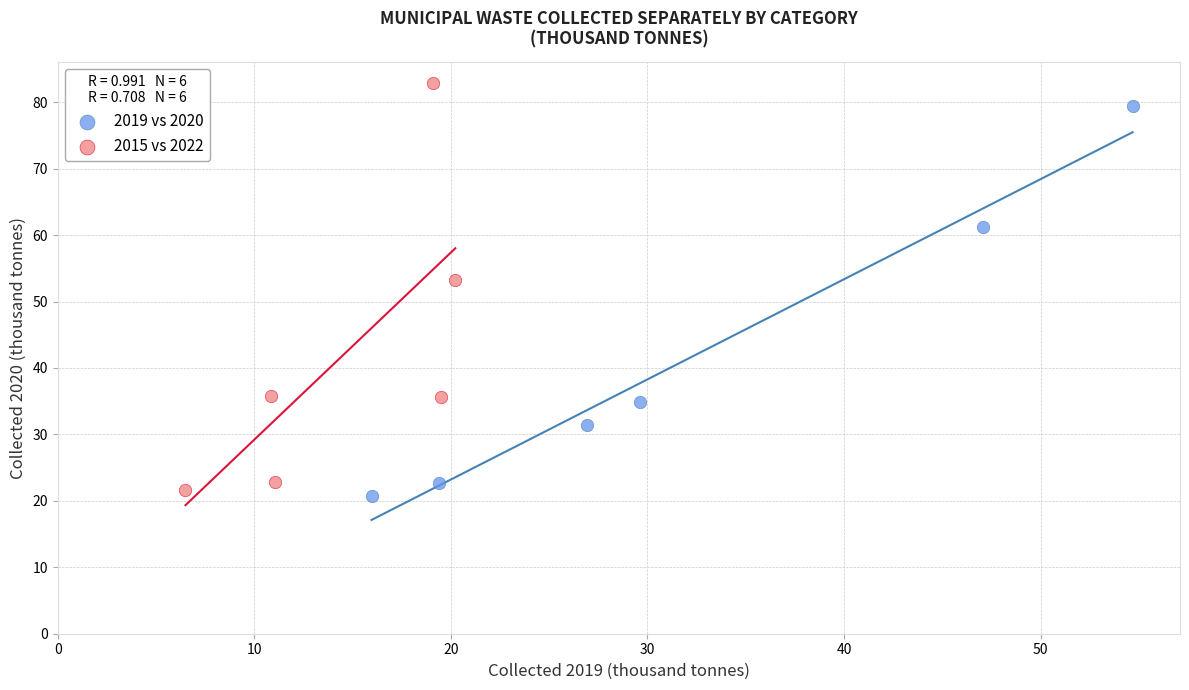

What are all the series names shown in the legend?

2019 vs 2020, 2015 vs 2022